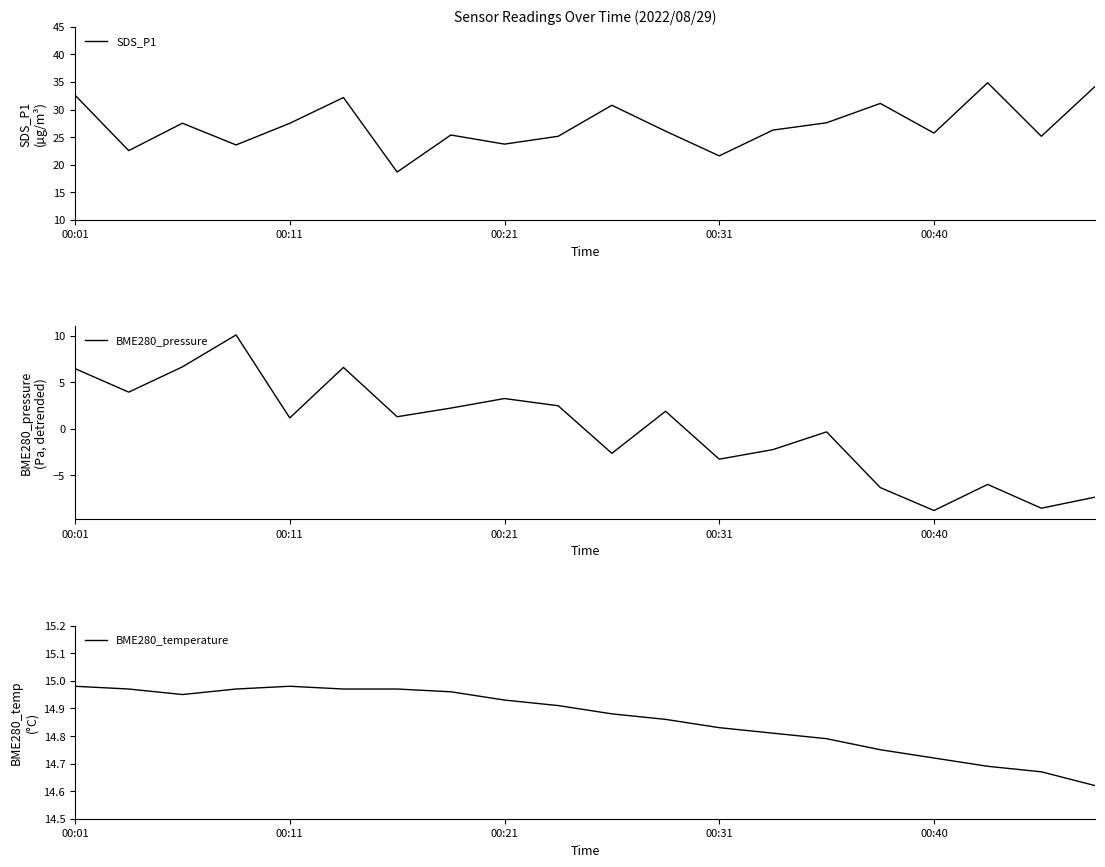

Which series changed the most between 00:01 and 9?

SDS_P1